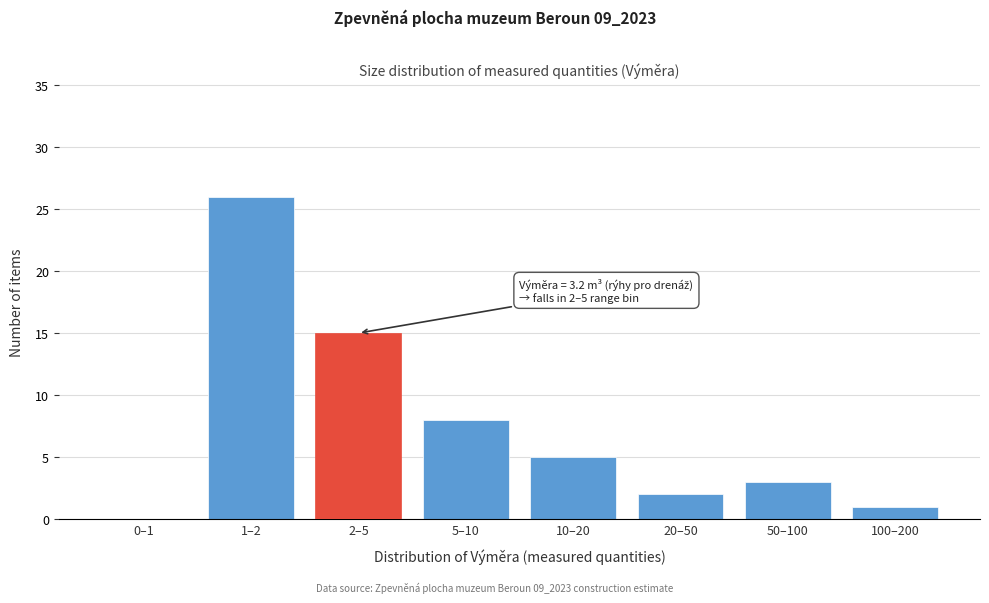

Reading left to right, what are all the values shown in this chart?

0–1=0	1–2=26	2–5=15	5–10=8	10–20=5	20–50=2	50–100=3	100–200=1